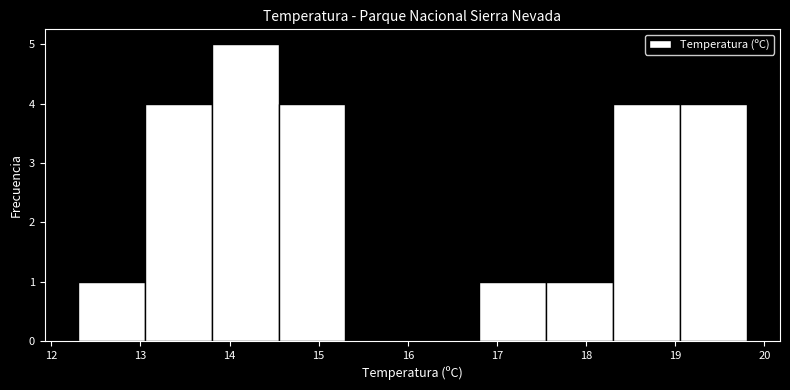

How tall is the bar that spans 17.55 to 18.30 on the x-axis? Neither the bar edges nor the heights are printed on the chart, so give them approximately, as read against the axes.

1